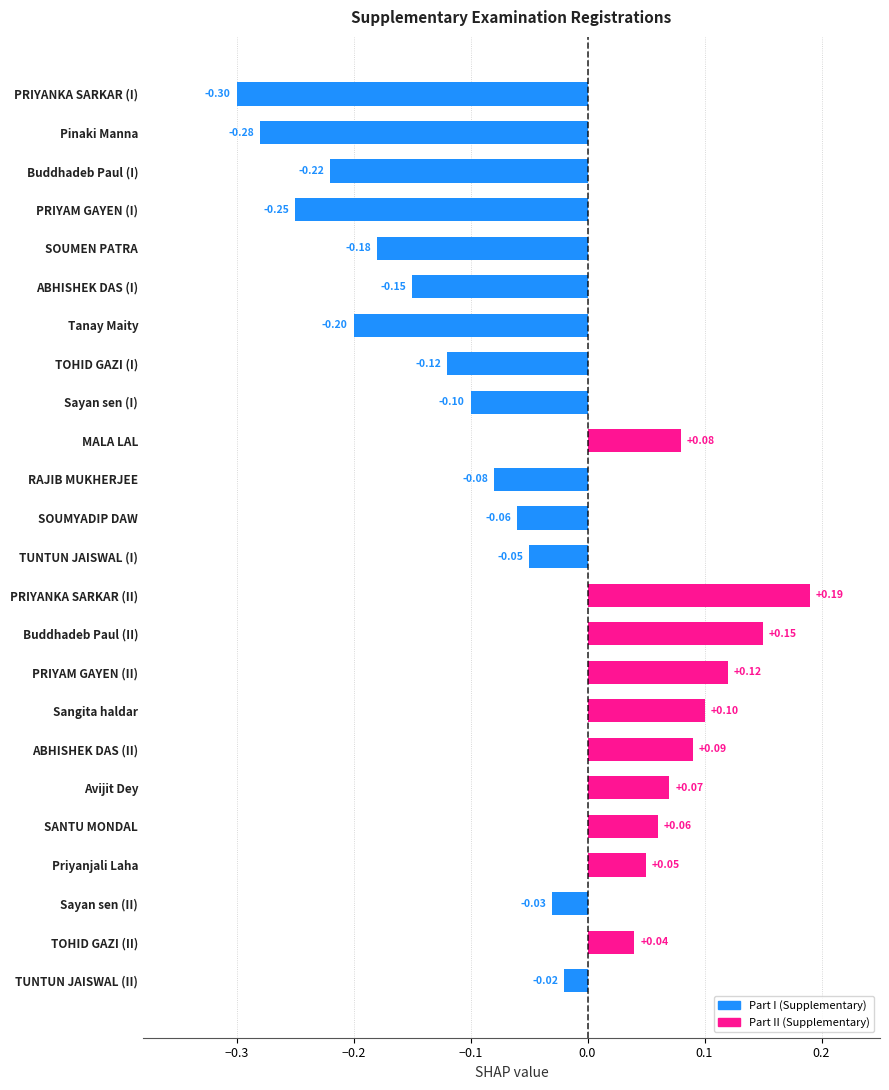

Which label corresponds to the largest value in the chart?

PRIYANKA SARKAR (II)